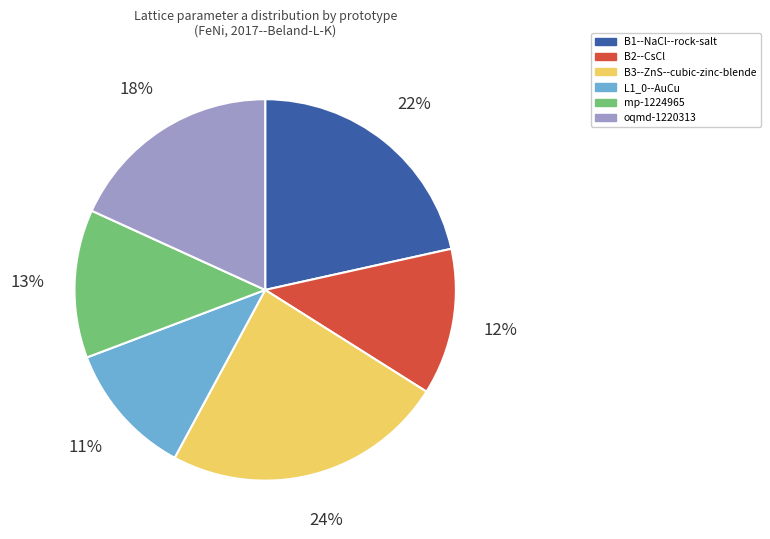

Is it true that oqmd-1220313 is 28% of the pie?

False